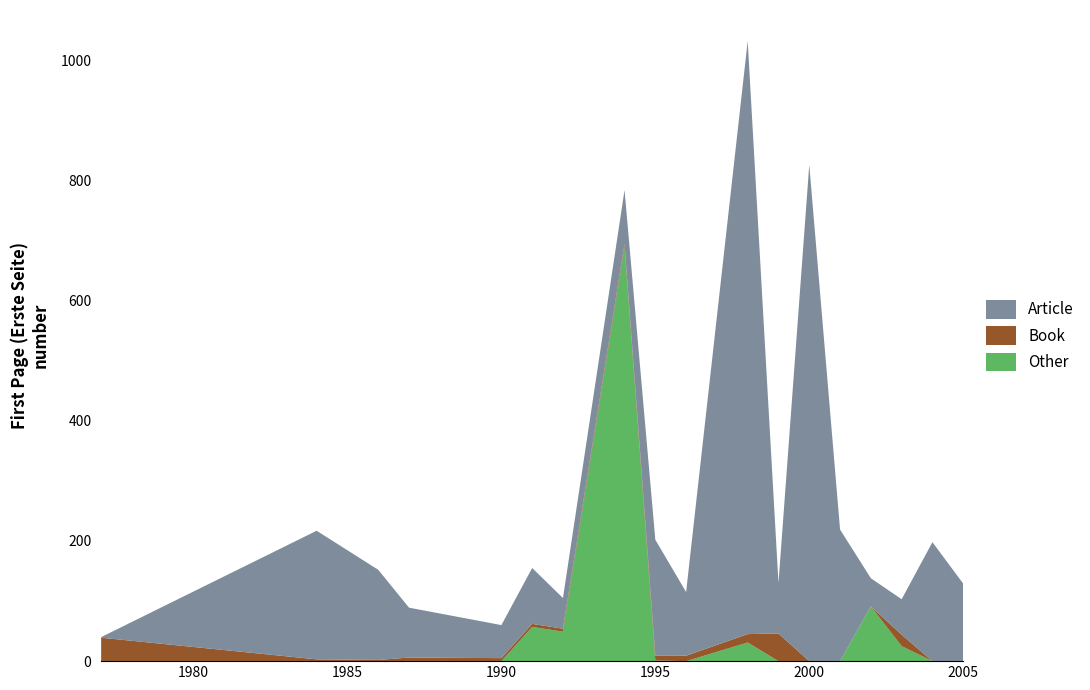

Reading left to right, transcribe all the data shown in this chart.

Article: 1977=1	1984=214	1986=150	1987=83	1990=55	1991=93	1992=51	1994=90	1995=193	1996=106	1998=987	1999=84	2000=826	2001=219	2002=47	2003=59	2004=198	2005=129
Book: 1977=39	1984=3	1986=2	1987=6	1990=5	1991=5	1992=5	1994=5	1995=8	1996=9	1998=14	1999=46	2000=0	2001=0	2002=0	2003=19	2004=0	2005=0
Other: 1977=0	1984=0	1986=0	1987=0	1990=0	1991=57	1992=49	1994=689	1995=1	1996=0	1998=31	1999=0	2000=0	2001=0	2002=91	2003=25	2004=0	2005=0